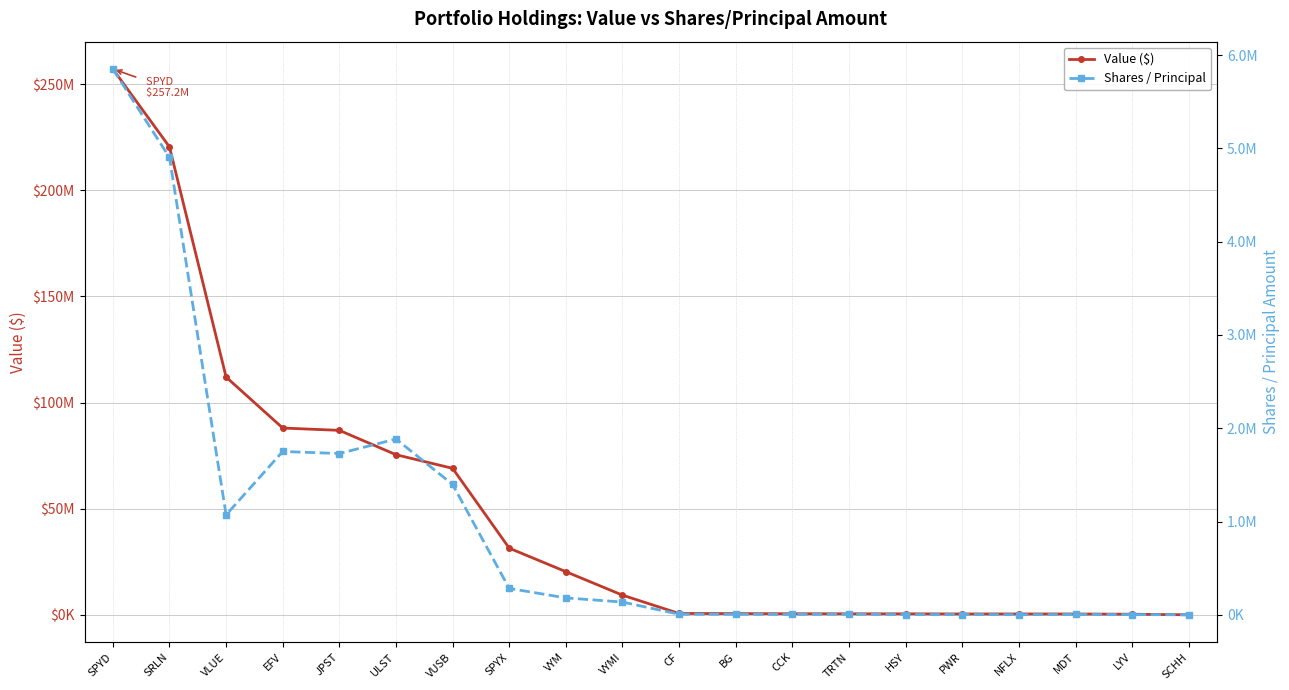

Where is the first local maximum for Value ($)?

NFLX